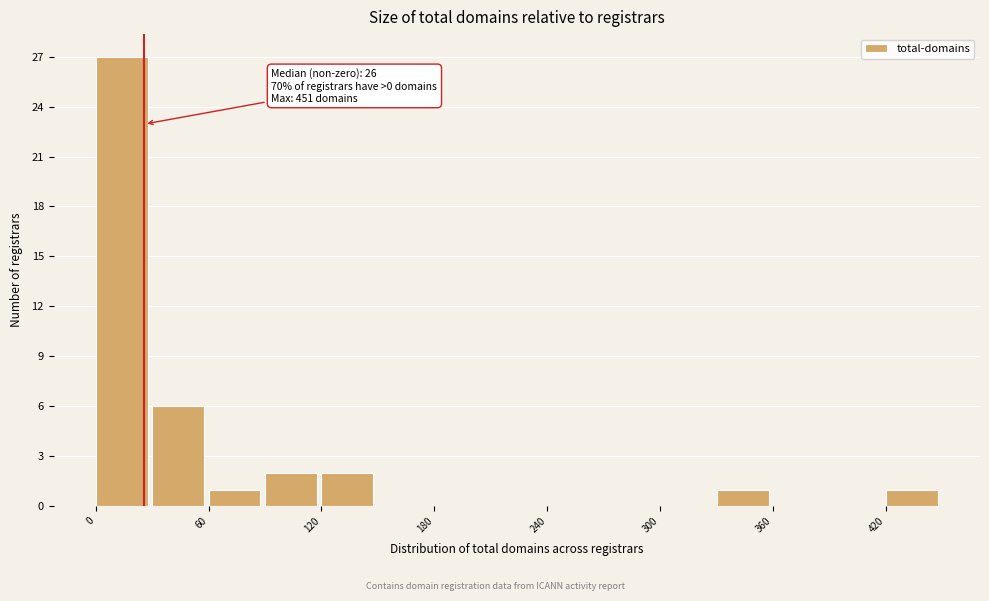

Around what value on the x-axis is the tallest bar? Give the approximate position of its centre, as read against the axis.

10